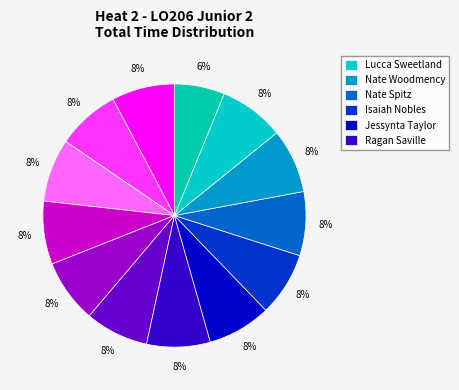

How many segments does this pie chart have?

13